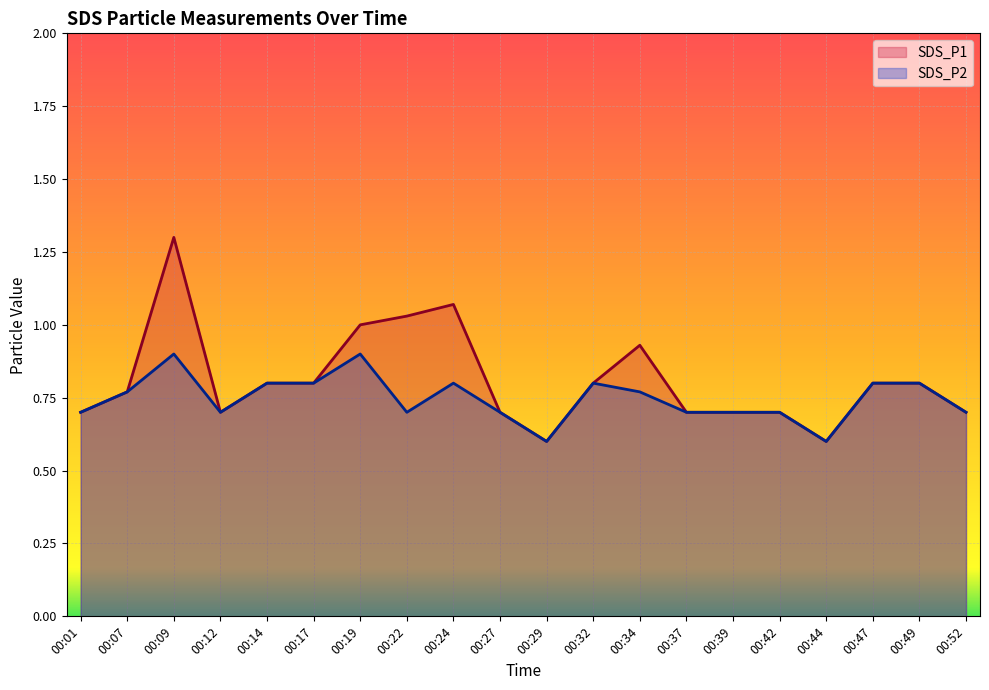

What is the difference between the maximum and minimum values in the SDS_P2 series?

0.3